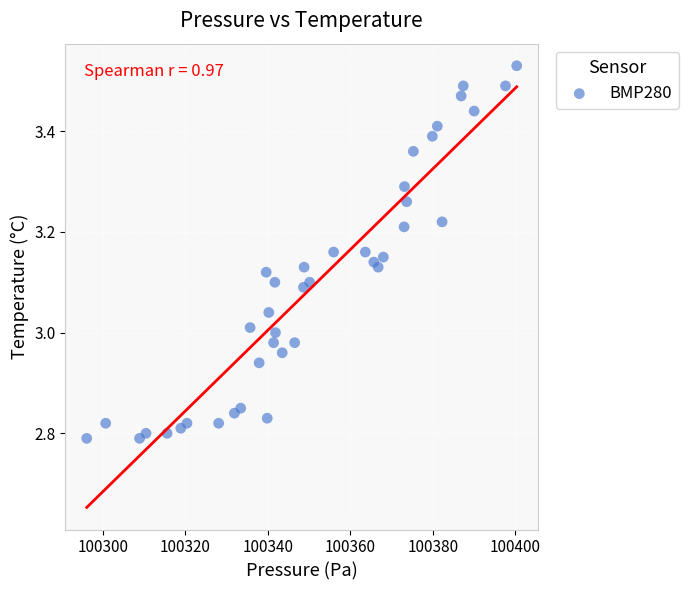

What is the range of Y values (max minus min)?

0.7